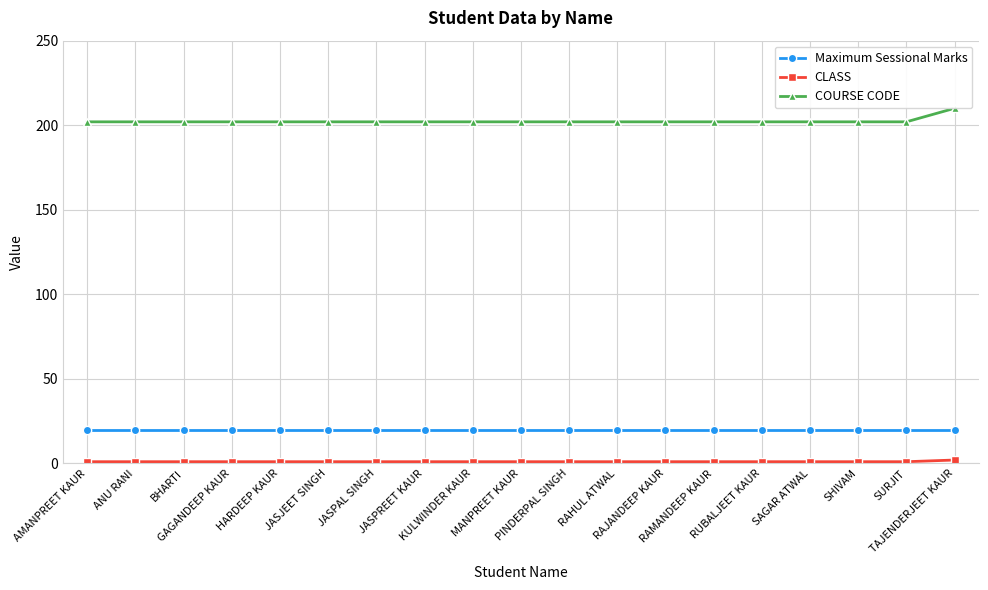

What are all the series names shown in the legend?

Maximum Sessional Marks, CLASS, COURSE CODE